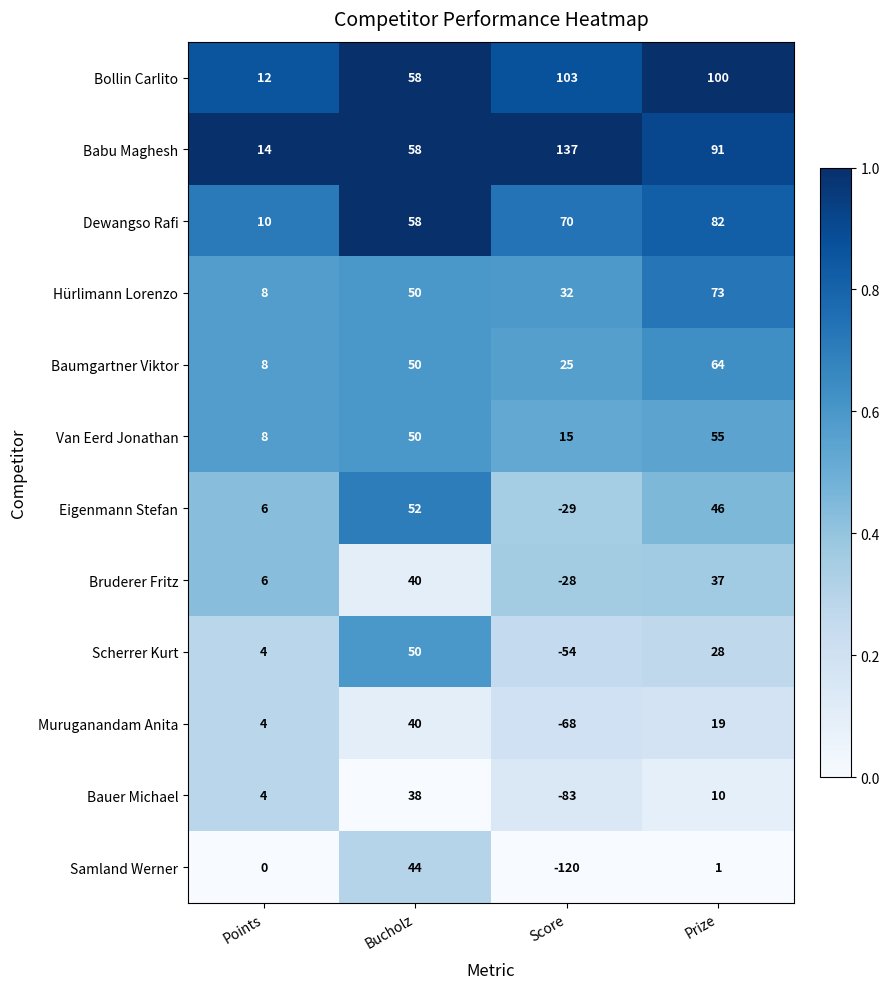

Is it true that Bollin Carlito equals 26 at Score?

False